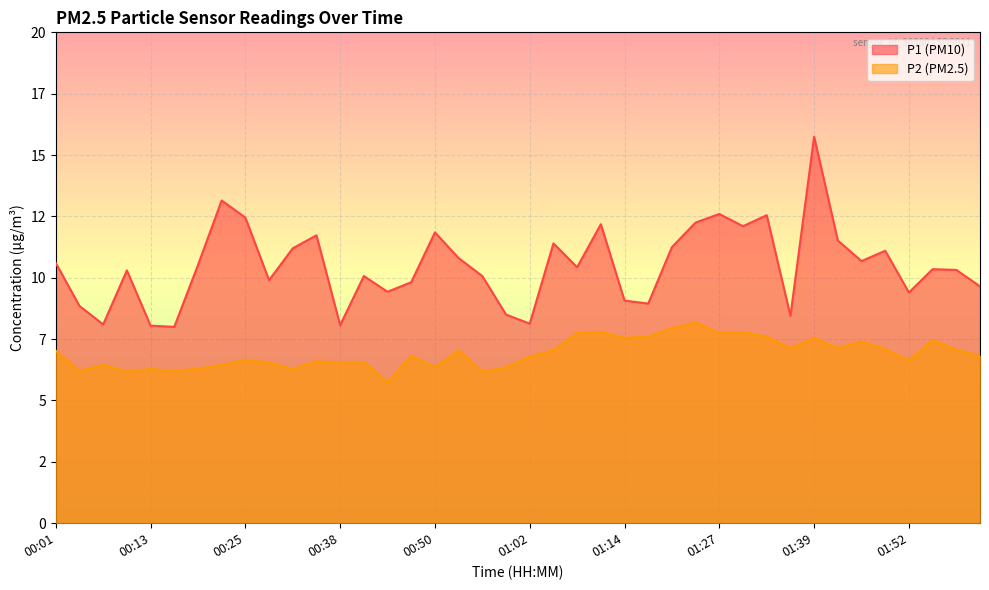

At which label is P1 closest to 11?

01:49